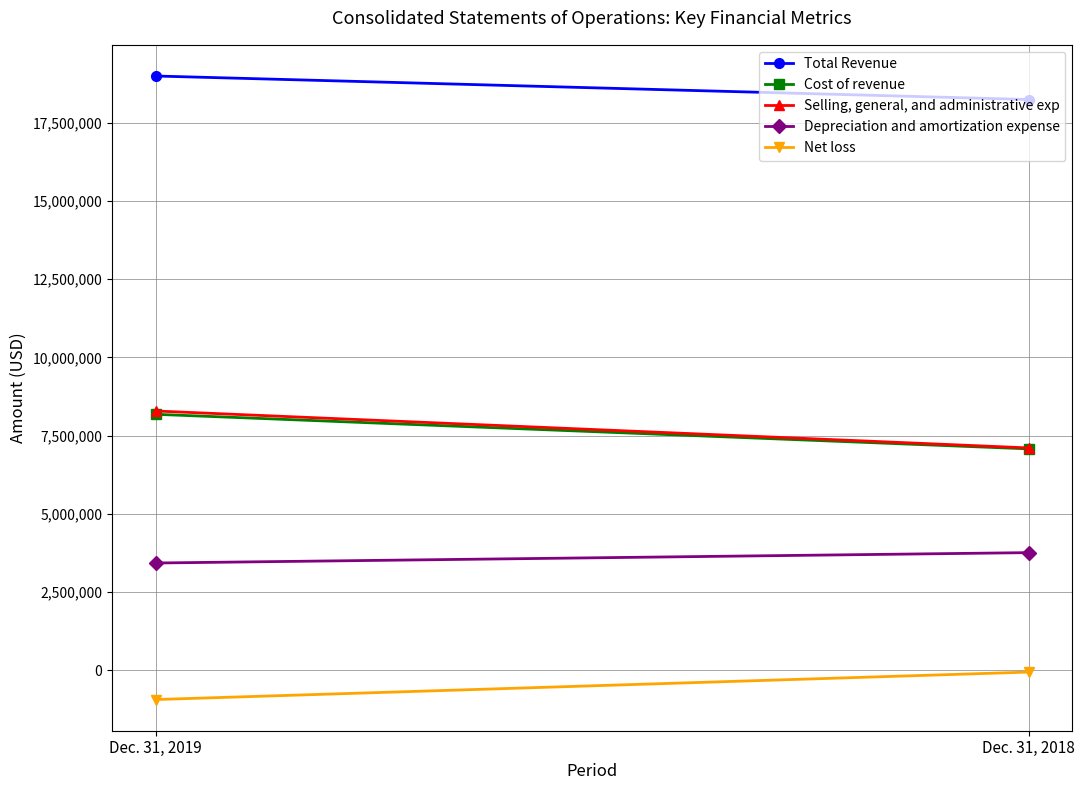

Reading left to right, extract all data points from this chart.

Total Revenue: 18997014	18245212
Cost of revenue: 8182546	7077344
Selling, general, and administrative exp: 8287832	7107432
Depreciation and amortization expense: 3428403	3760231
Net loss: -936423	-58375